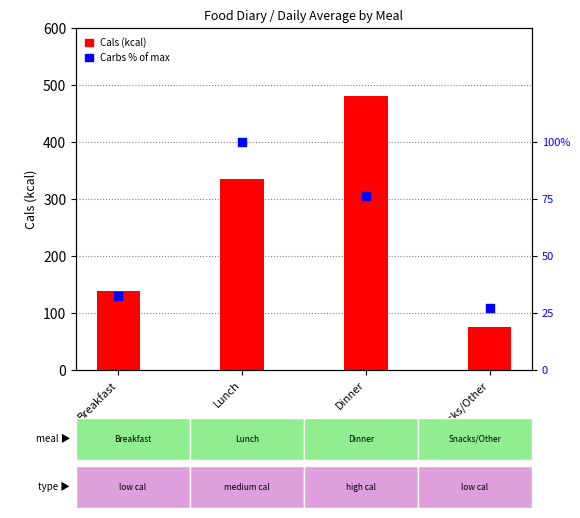

Which series has the largest Y range (max minus min)?

Cals (kcal)